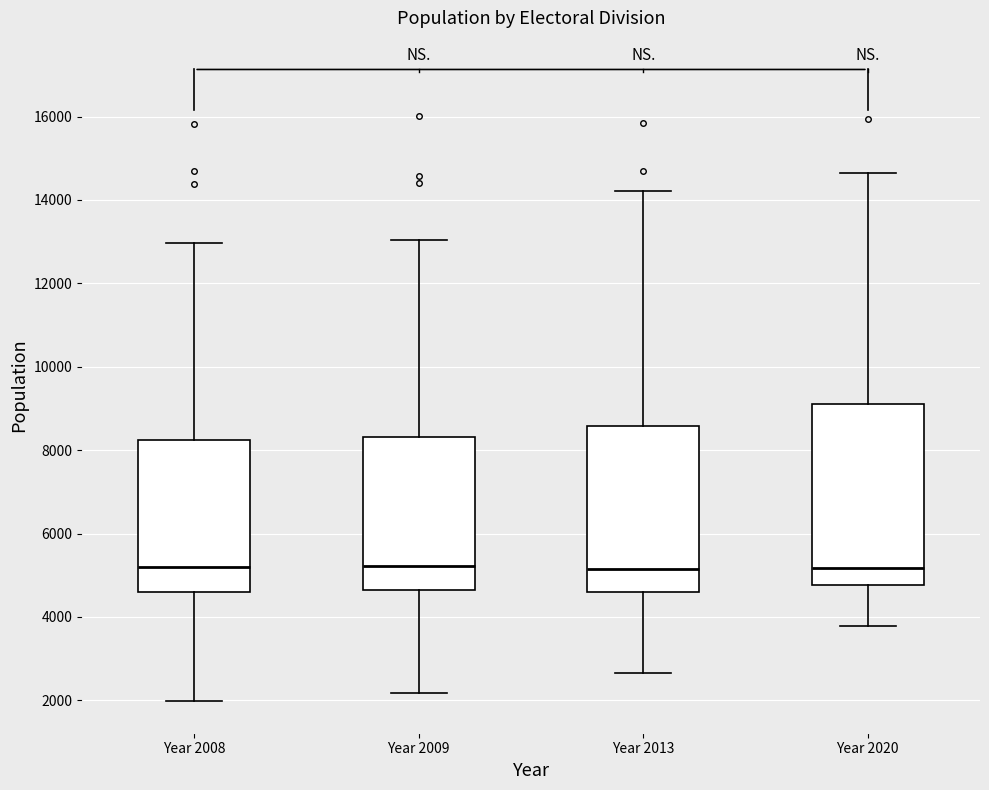

Reading left to right, transcribe this box plot: for each box, give where its median line is, the range the box spans, and where its two whiskers end, as read against the y-axis. The values are not printed on the chart, so give them approximately, as read against the axis.

Year 2008: median 5200, box 4600 to 8200, whiskers 2000 to 13000
Year 2009: median 5200, box 4600 to 8400, whiskers 2200 to 13000
Year 2013: median 5200, box 4600 to 8600, whiskers 2600 to 14200
Year 2020: median 5200, box 4800 to 9200, whiskers 3800 to 14600